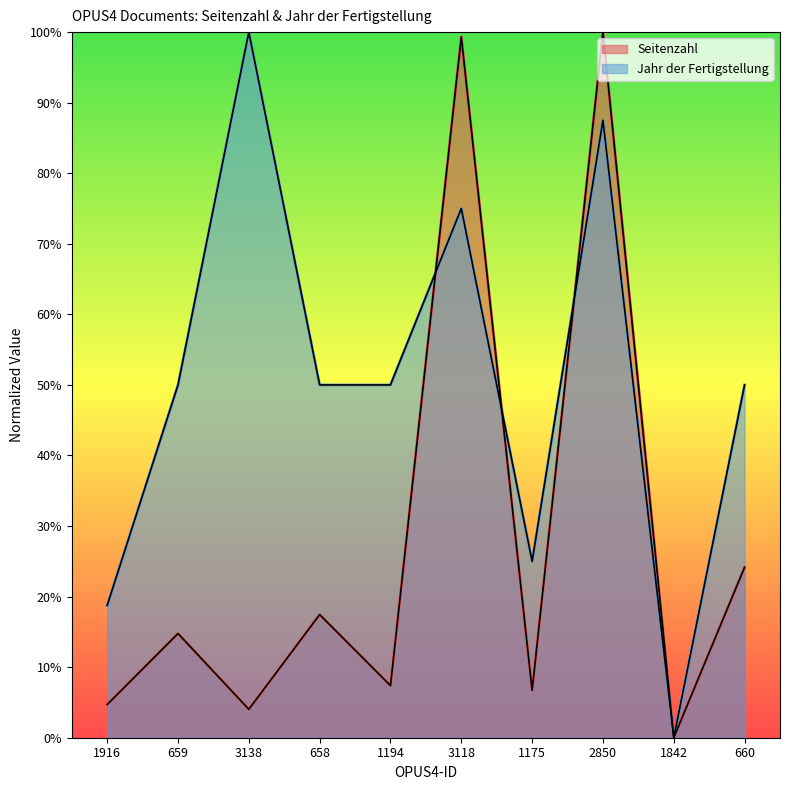

Reading left to right, list all the values displayed in this chart.

Seitenzahl: 1916=4.7	659=14.8	3138=4.0	658=17.4	1194=7.4	3118=99.3	1175=6.7	2850=100.0	1842=0.0	660=24.2
Jahr der Fertigstellung: 1916=18.8	659=50.0	3138=100.0	658=50.0	1194=50.0	3118=75.0	1175=25.0	2850=87.5	1842=0.0	660=50.0